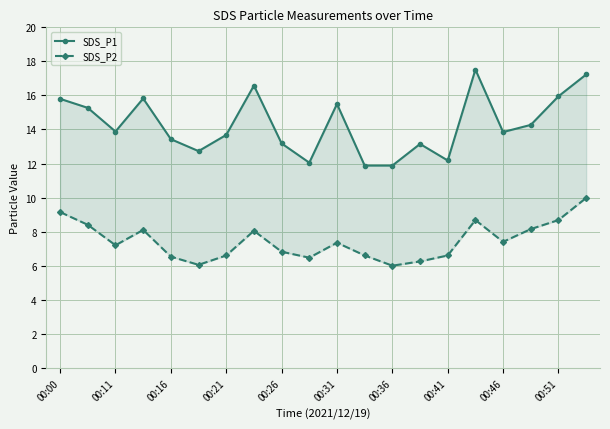

At which category is the sum across all series the highest?

19